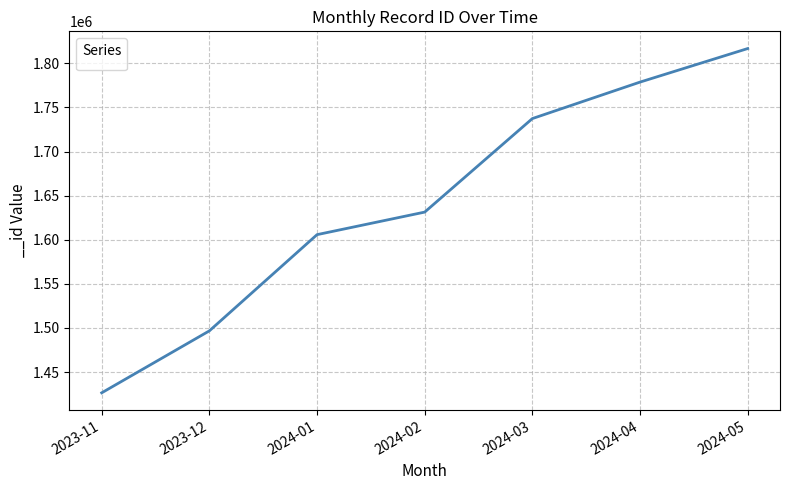

Which category has the highest value across all series?

2024-05